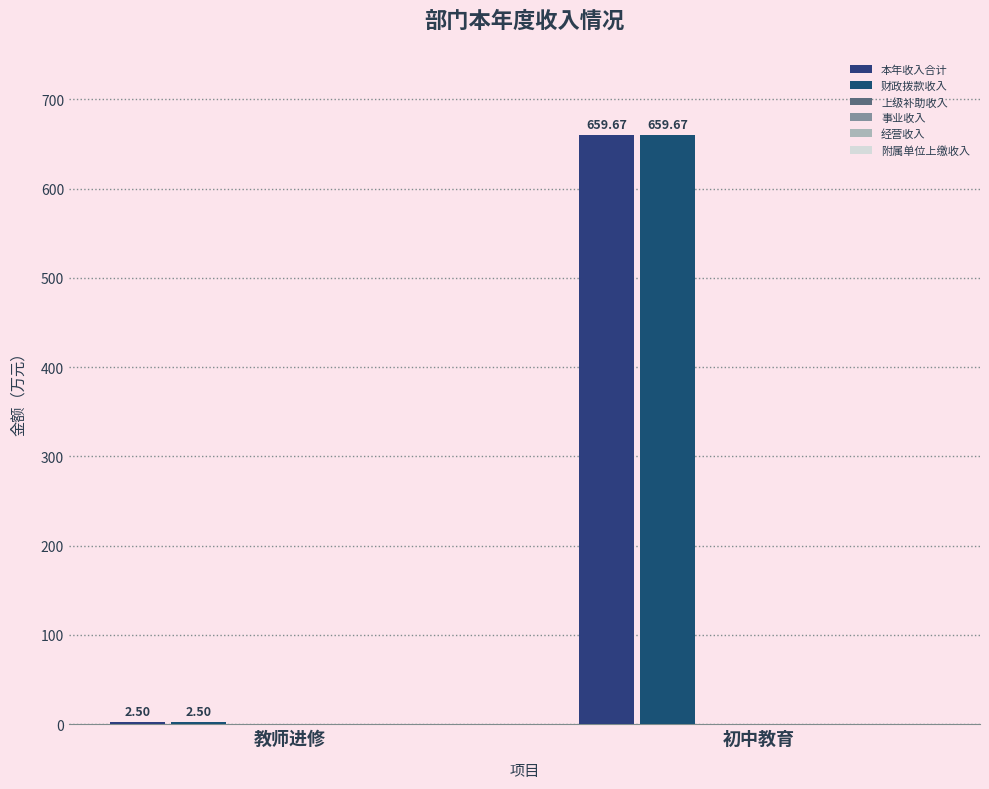

Are the bars grouped side by side (vs. stacked)?

Yes